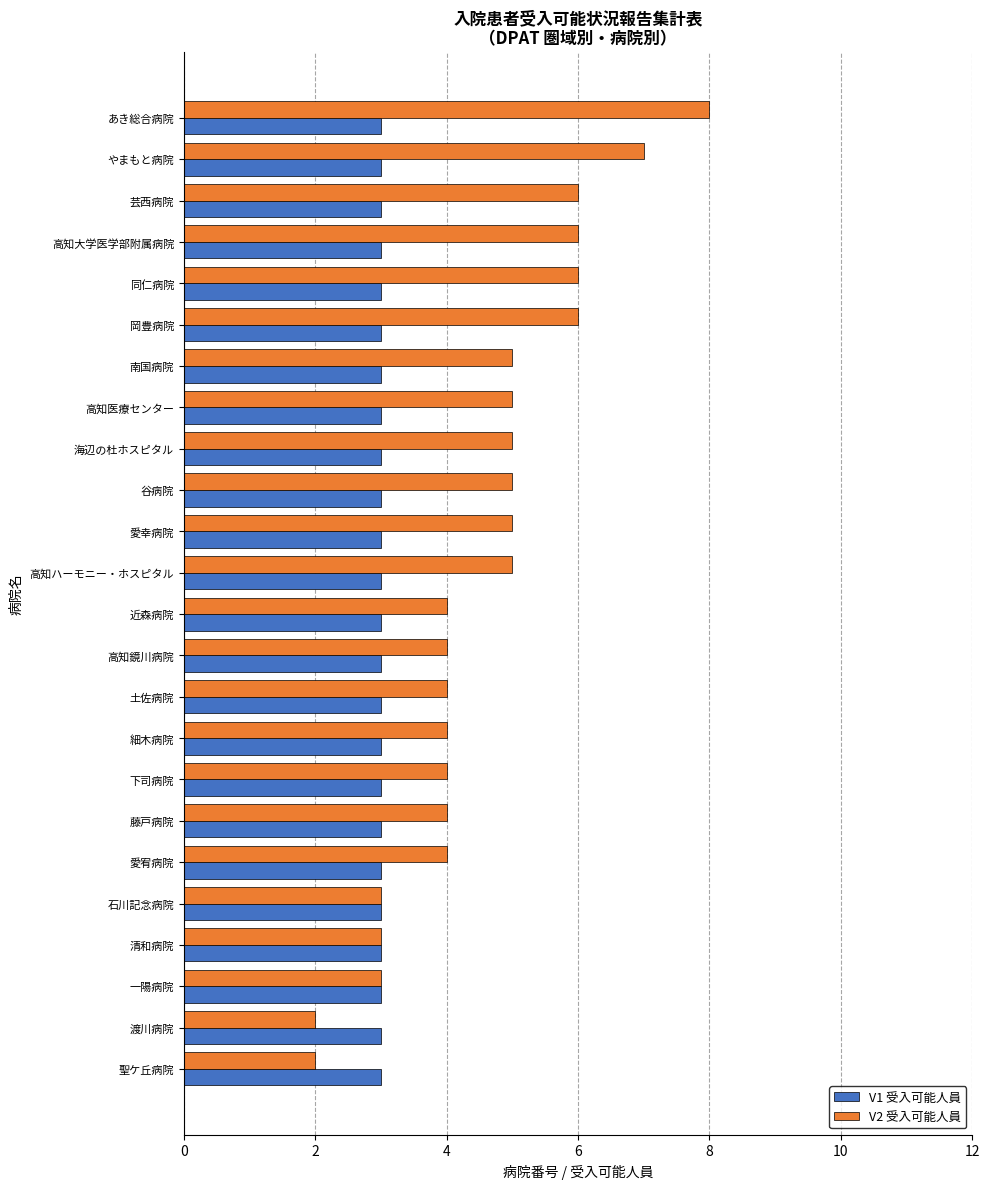

At which category is the sum across all series the highest?

あき総合病院